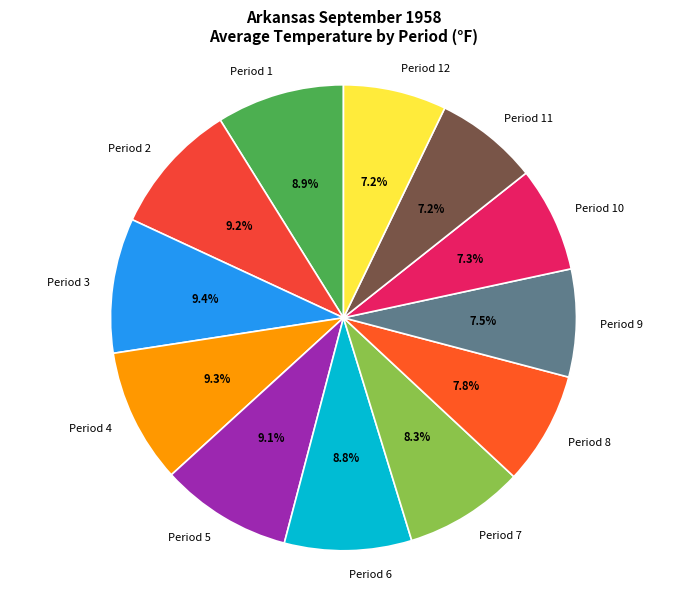

Approximately how many times larger is the value at Period 6 compared to Period 9?

1.2